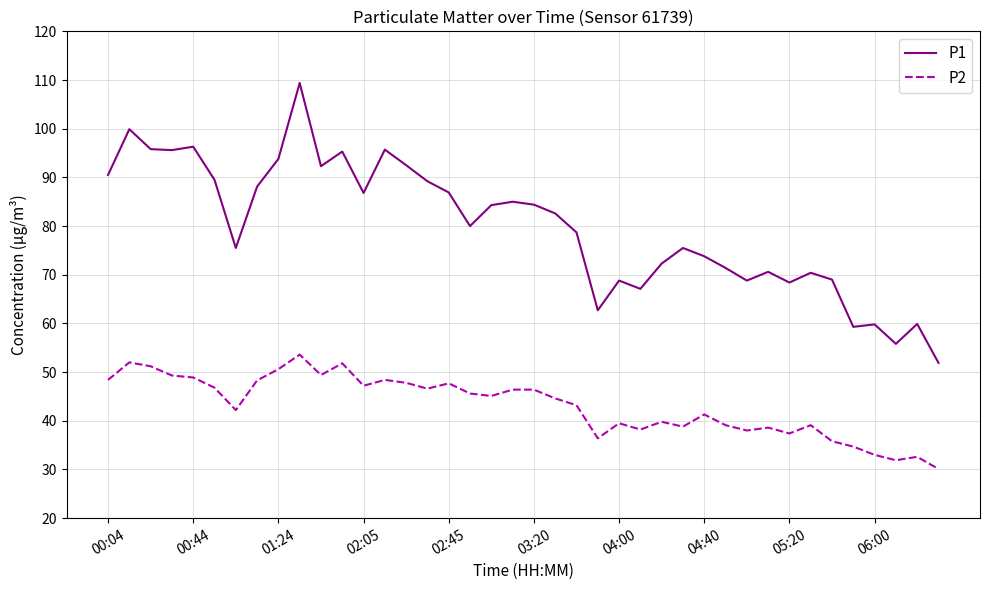

Which series has the largest total across all categories?

P1